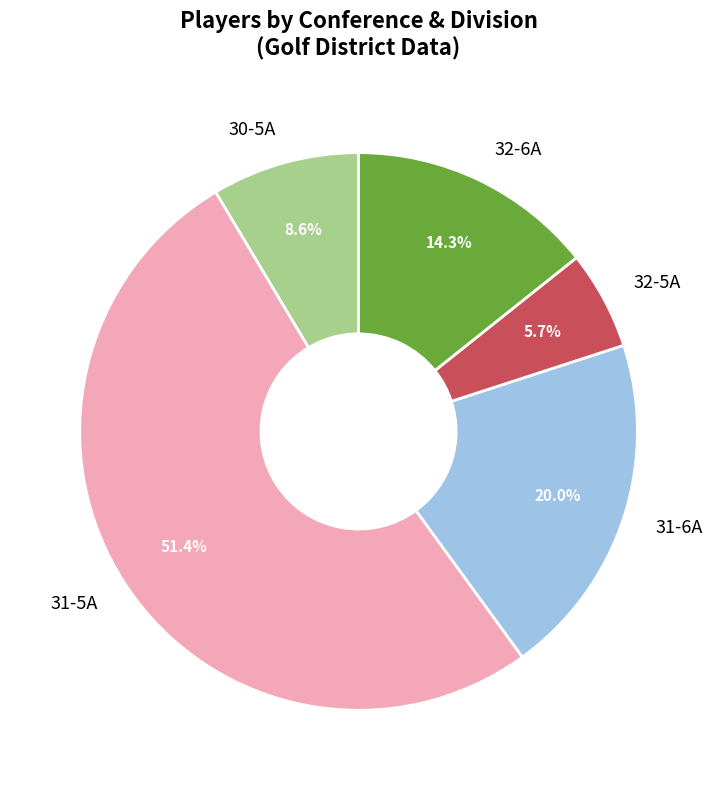

Is there a majority slice in this chart?

Yes